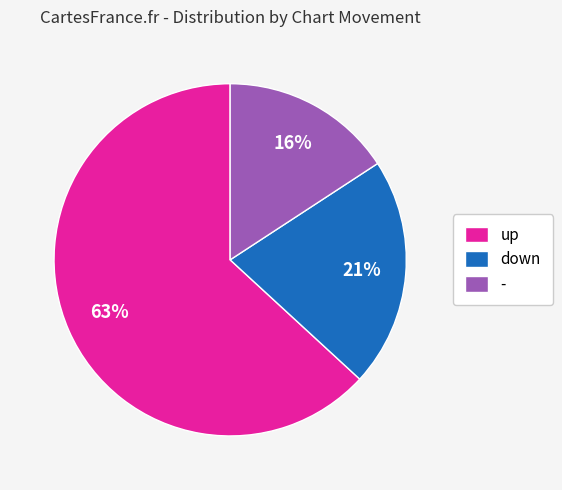

What percentage is the down slice, to the nearest percent?

21%